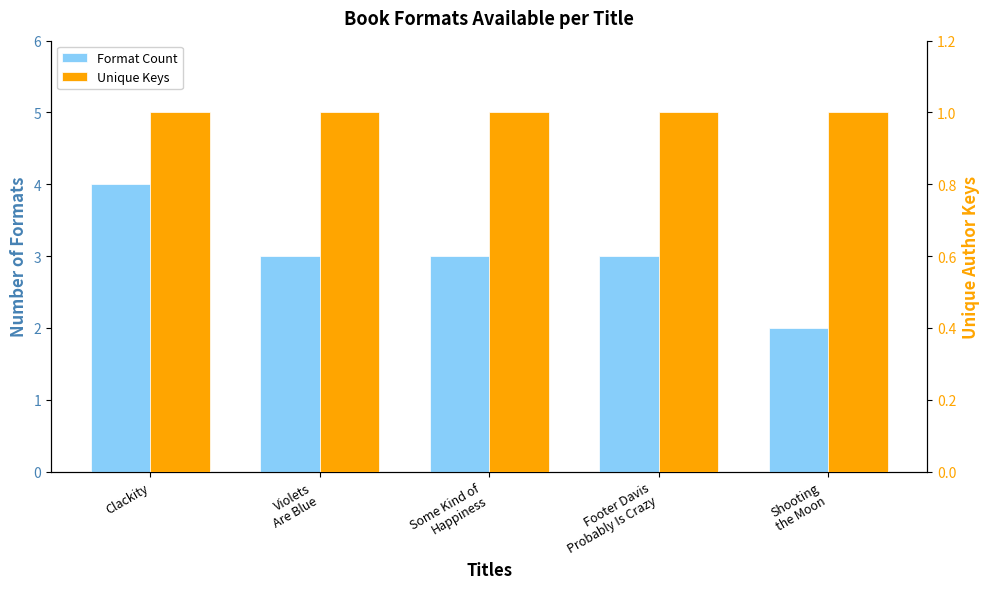

What are all the series names shown in the legend?

Format Count, Unique Keys